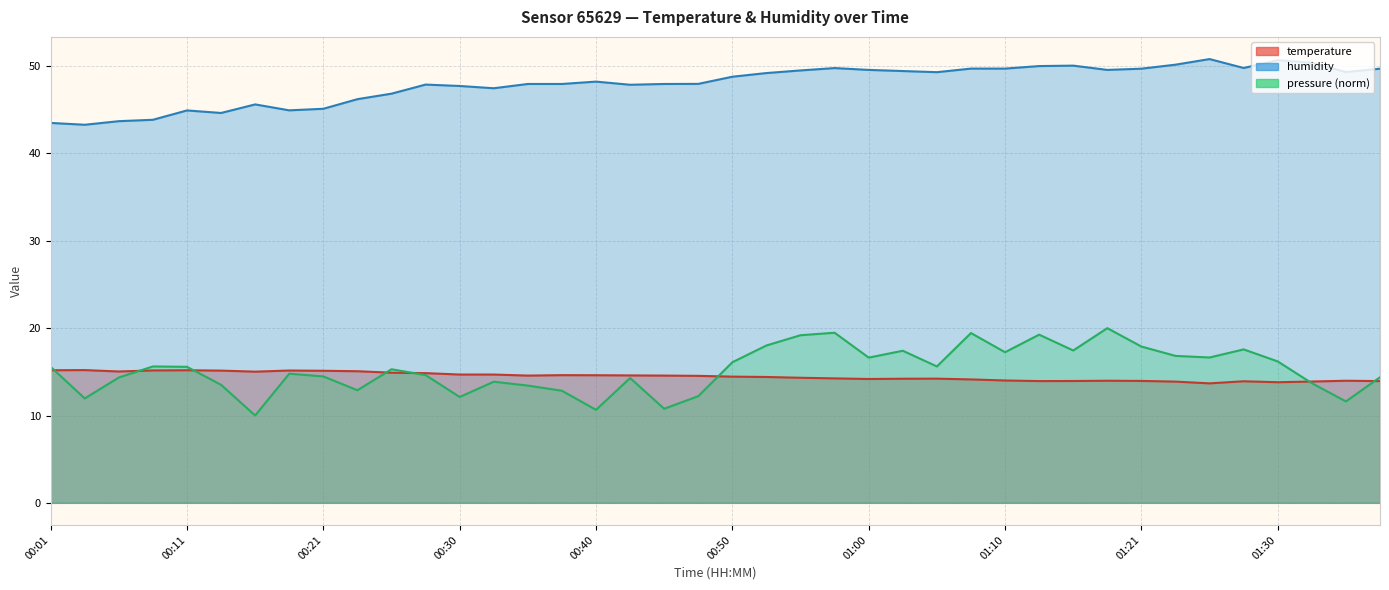

What position from the left is 01:21?

33